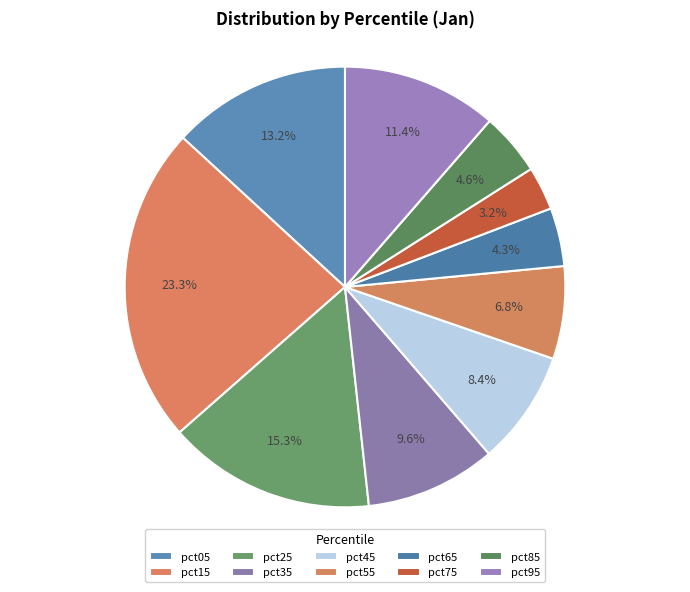

True or false: pct85 accounts for 17% of the total.

False